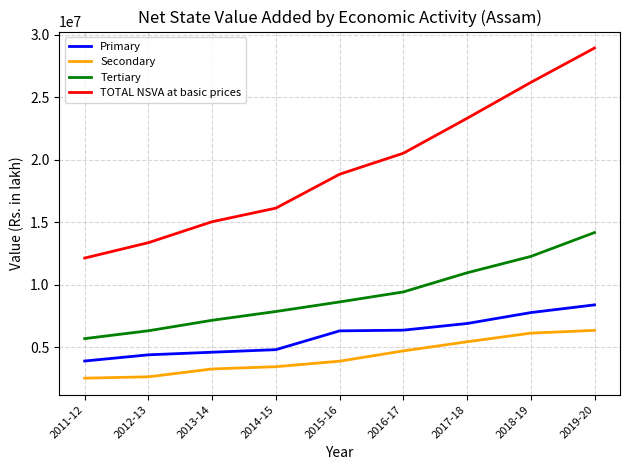

True or false: TOTAL NSVA at basic prices and Primary intersect in this chart.

False